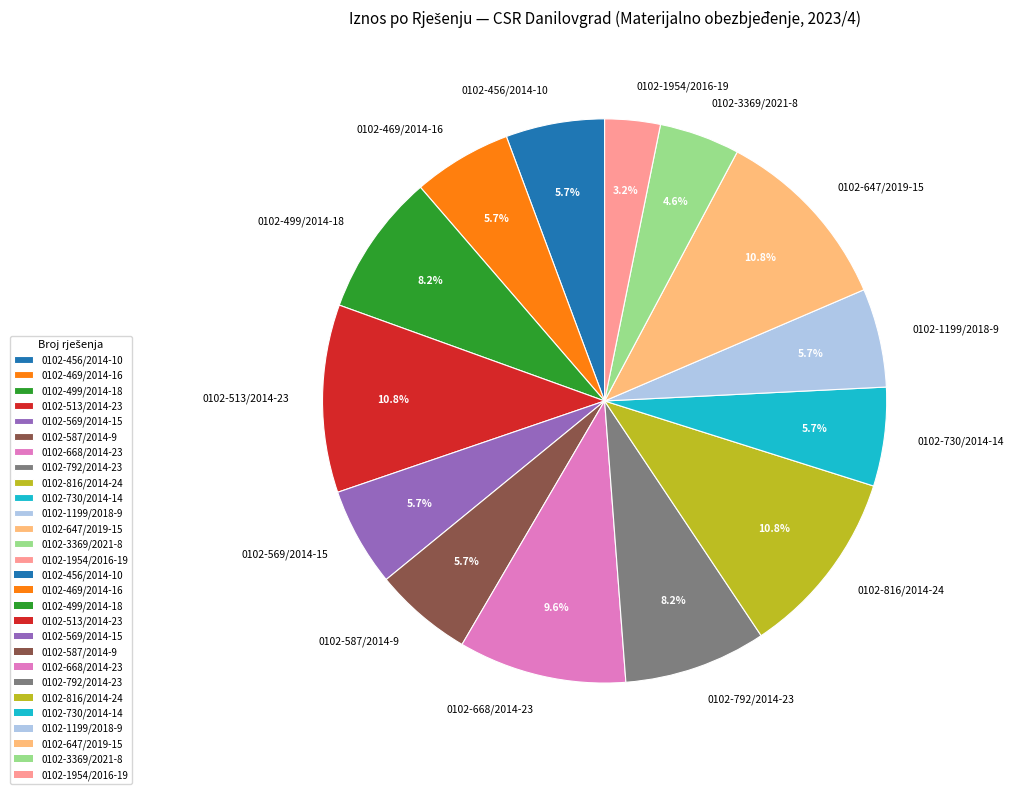

The 0102-730/2014-14 slice represents 6% of the pie. True or false?

True